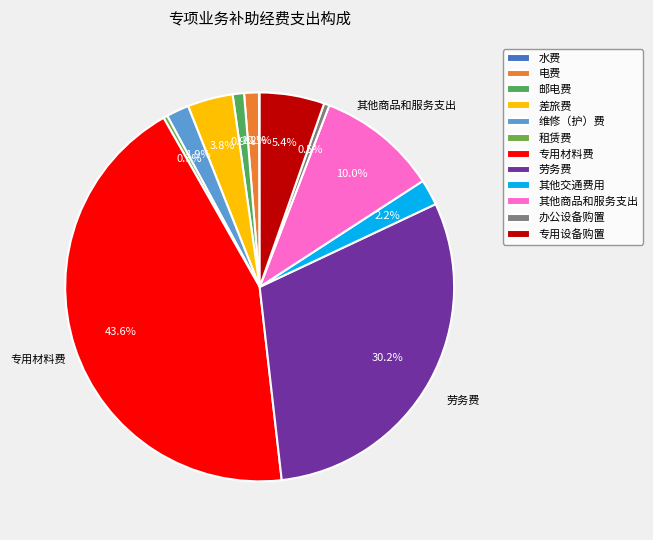

The 维修（护）费 slice represents 2% of the pie. True or false?

True